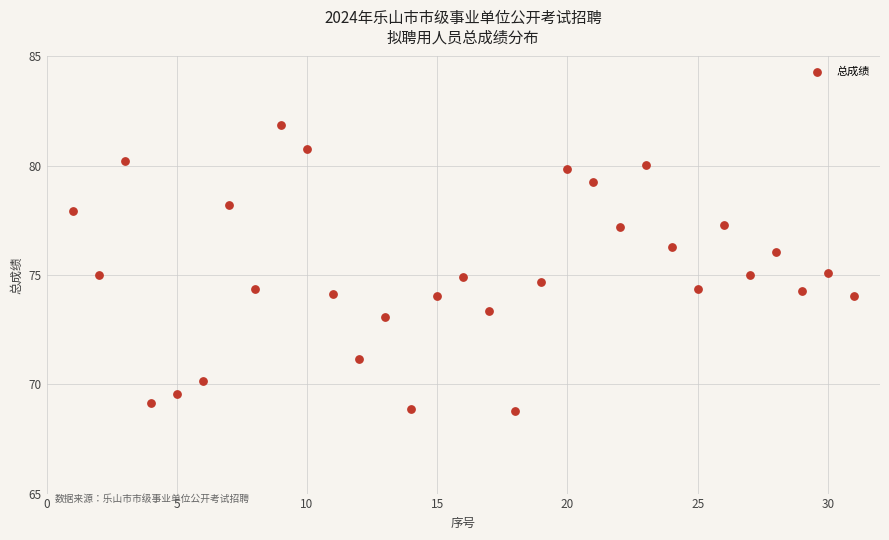

What is the range of X values (max minus min)?

30.0